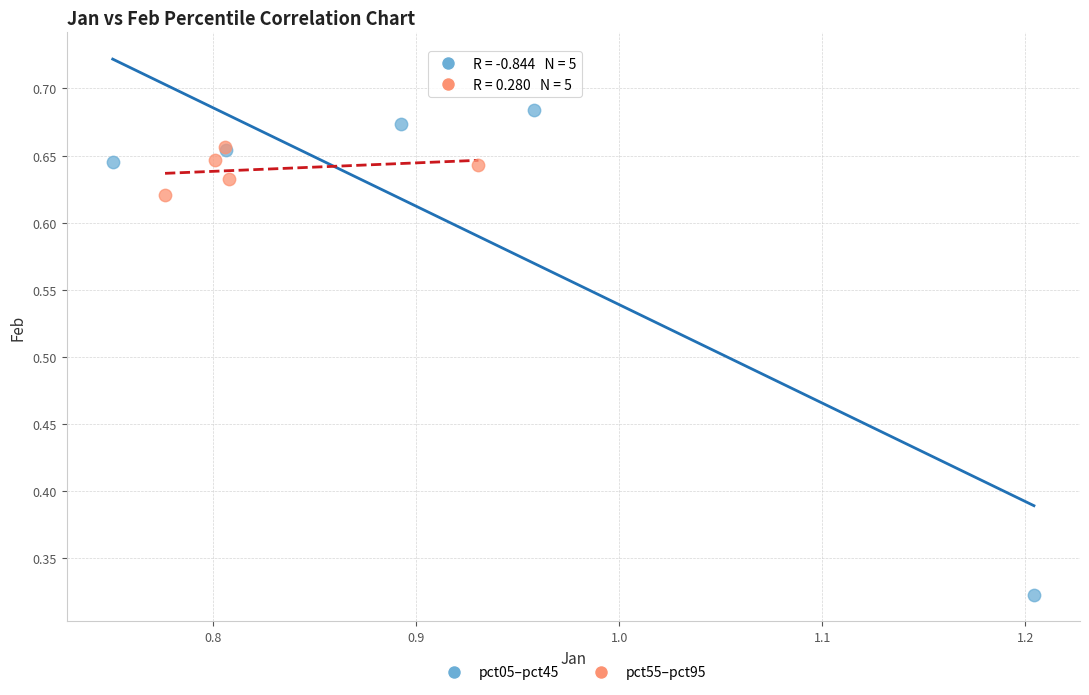

What are all the series names shown in the legend?

pct05–pct45, pct55–pct95